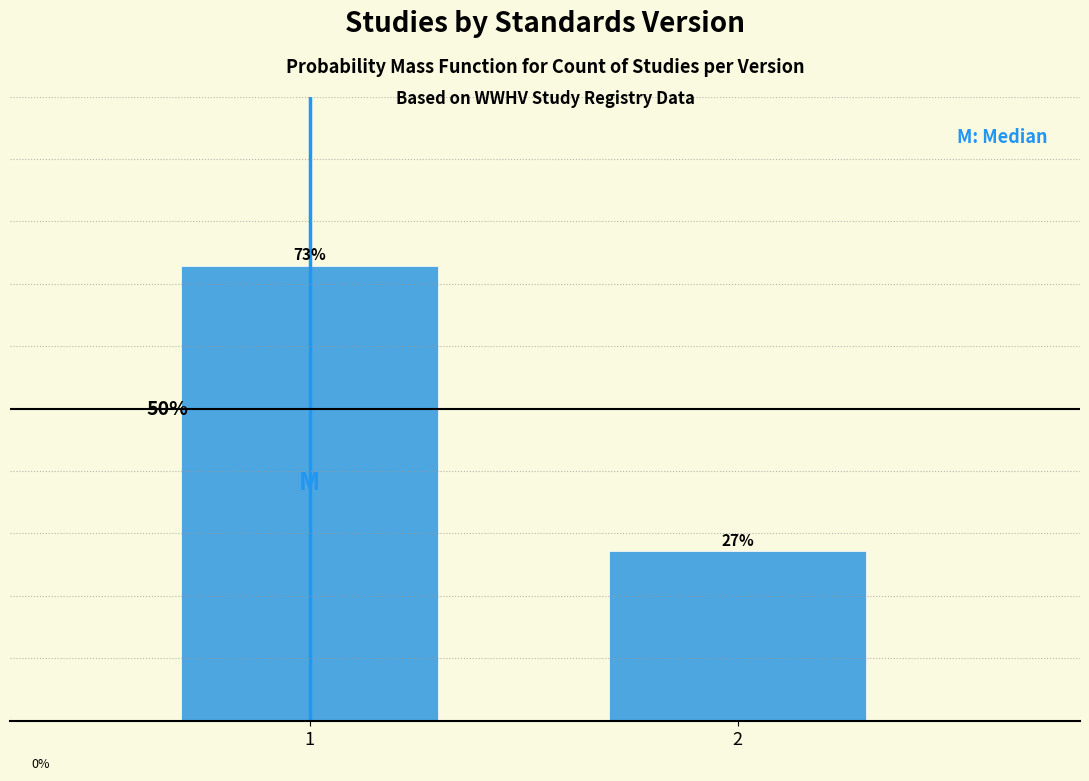

Rank the categories by value from lowest to highest.

2, 1